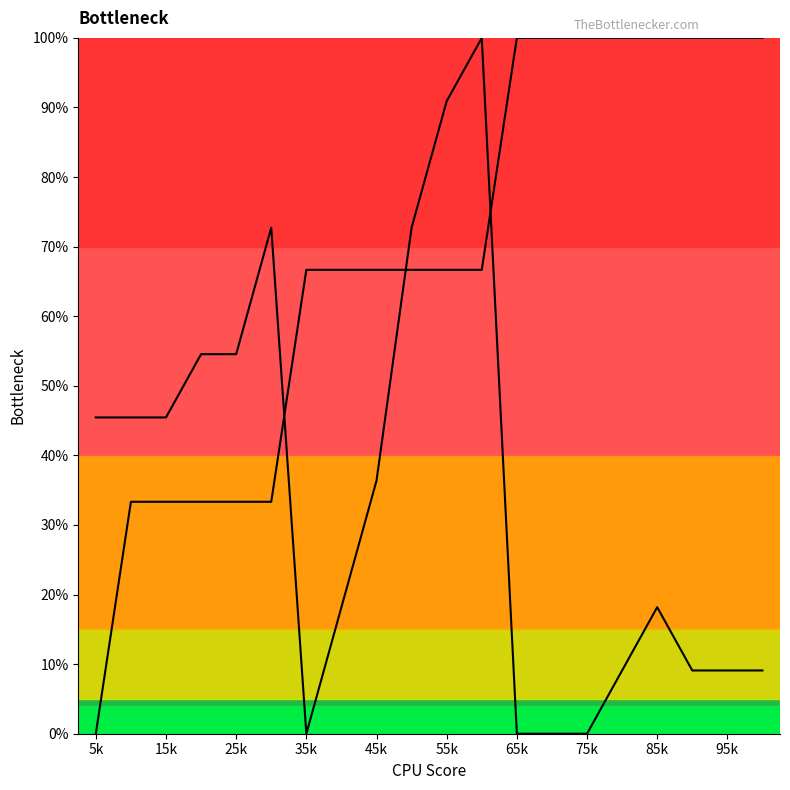

Is this an area chart (filled region under the line)?

No